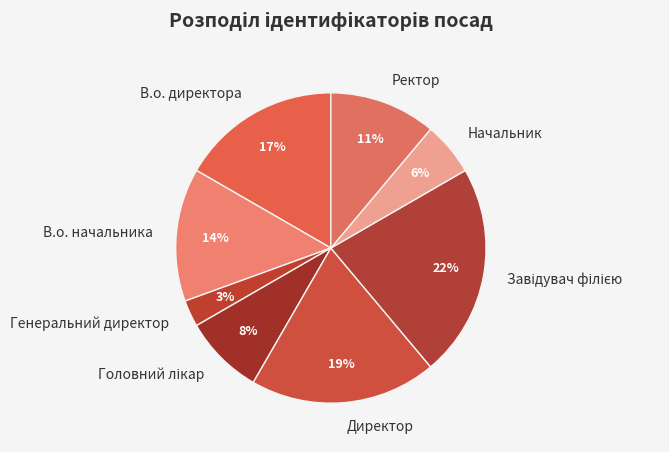

Which slice is the smallest?

Генеральний директор